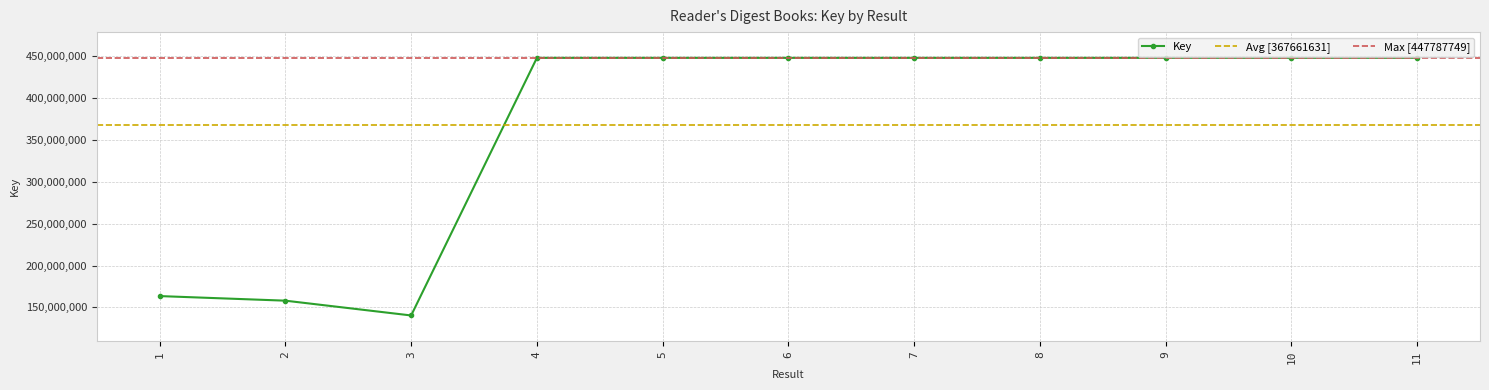

How many points are higher than both their immediate neighbors (excluding endpoints)?

2